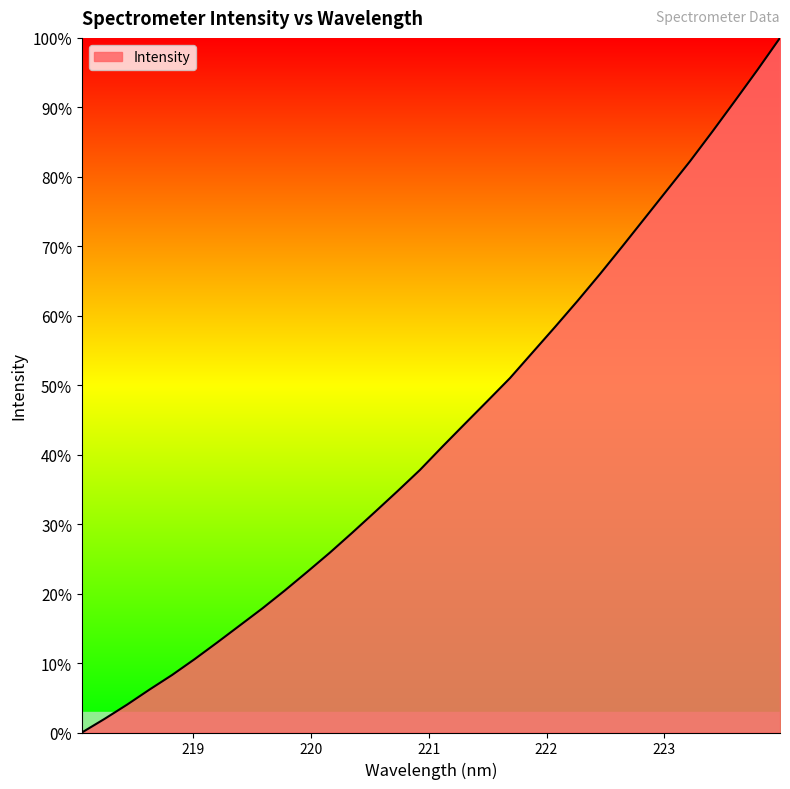

What is the difference between the maximum and minimum values?

100.0